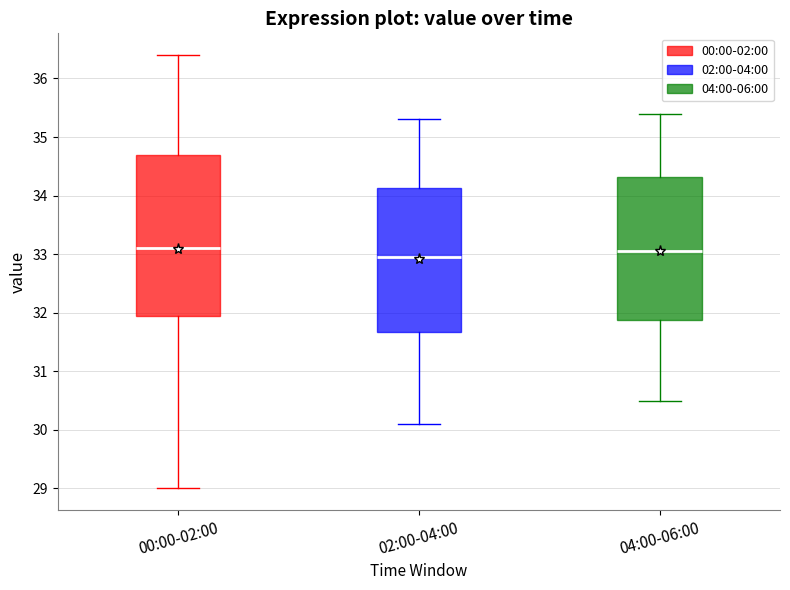

Reading left to right, read every box against the y-axis: the position of its median line, the range the box covers, and the ends of its whiskers. The values are not printed on the chart, so give them approximately, as read against the axis.

00:00-02:00: median 33.1, box 32.0 to 34.7, whiskers 29.0 to 36.4
02:00-04:00: median 33.0, box 31.7 to 34.1, whiskers 30.1 to 35.3
04:00-06:00: median 33.1, box 31.9 to 34.3, whiskers 30.5 to 35.4